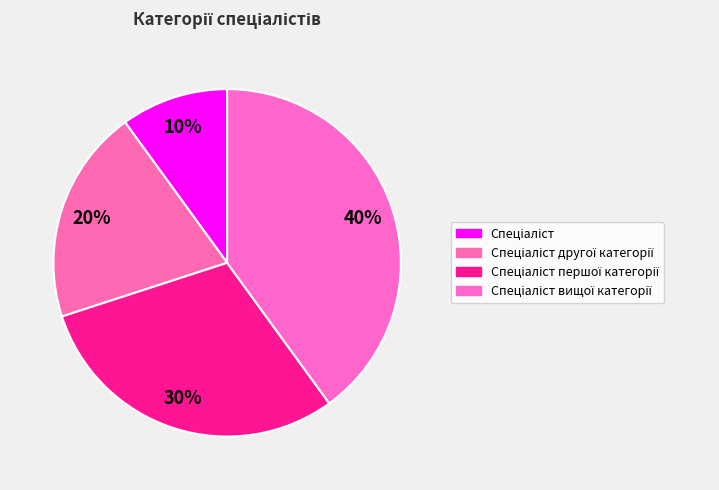

Which category has the smallest portion of the pie?

Спеціаліст